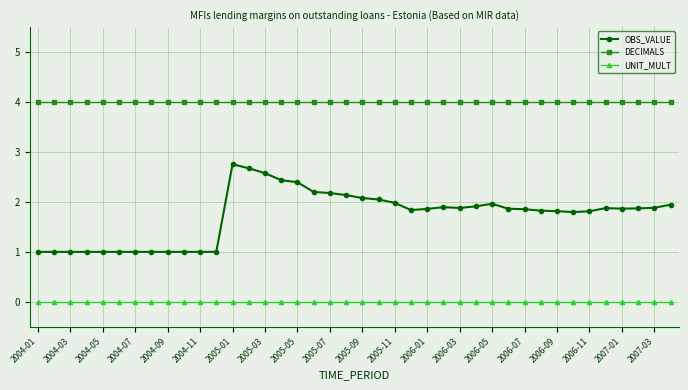

How many distinct data groups are displayed?

3